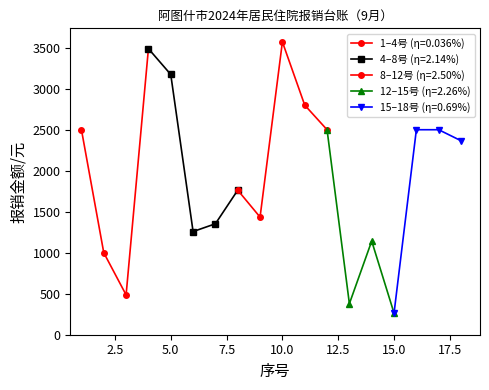

The chart shows a value of 2430.8 at 8. True or false?

False